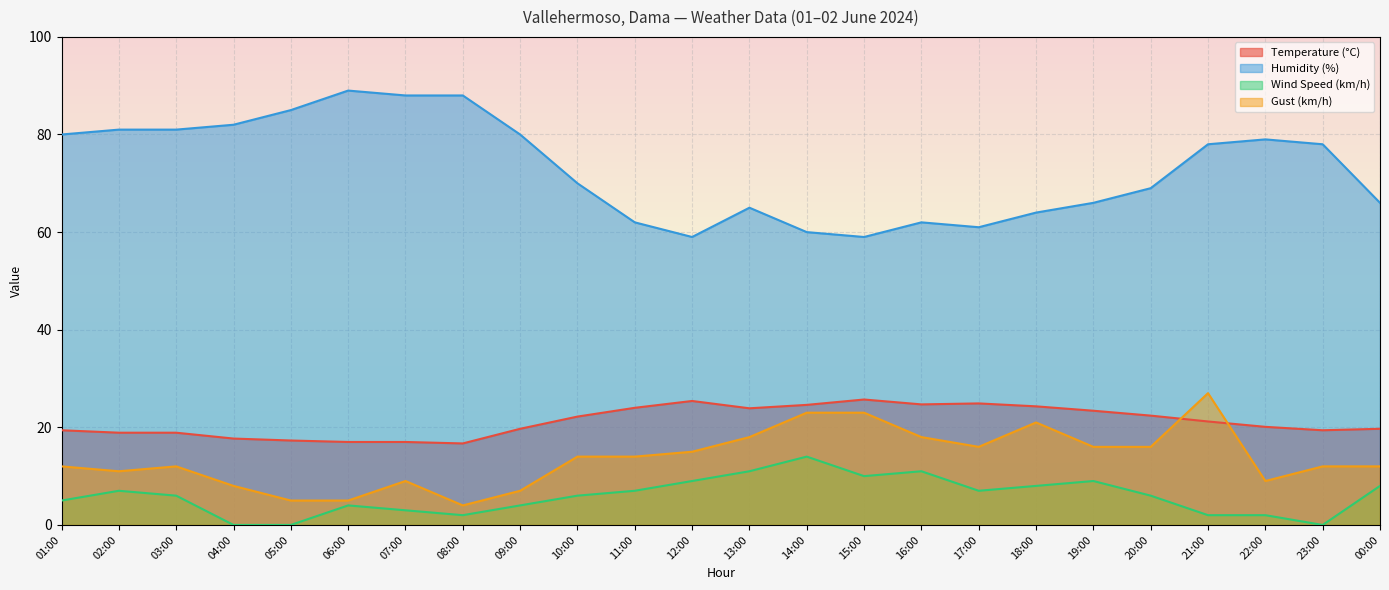

What is the sum of the Humidity (%) values at 04:00 and 06:00?

171.0